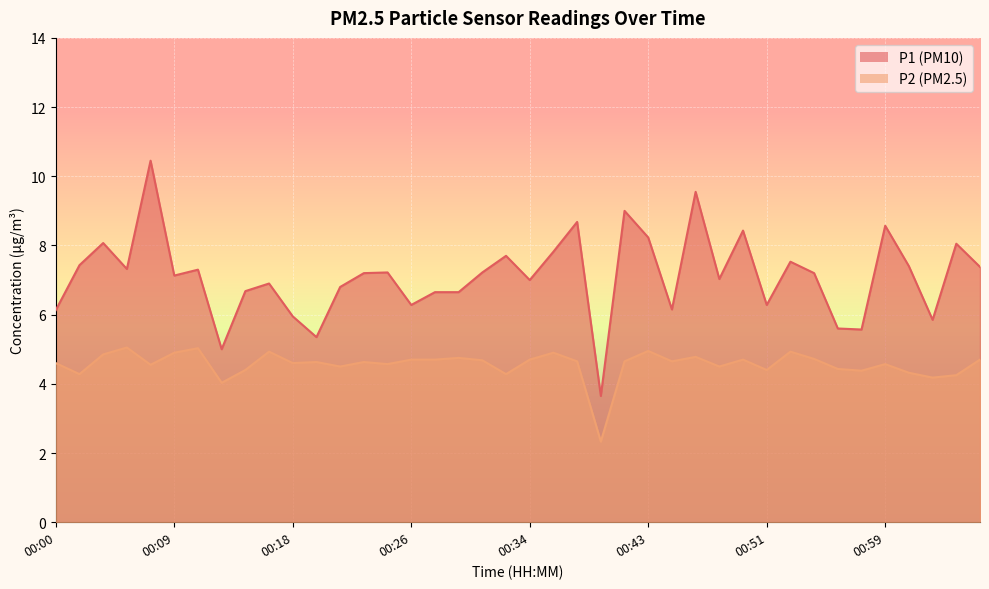

In P2, how many points are higher than both neighbors (excluding endpoints)?

12